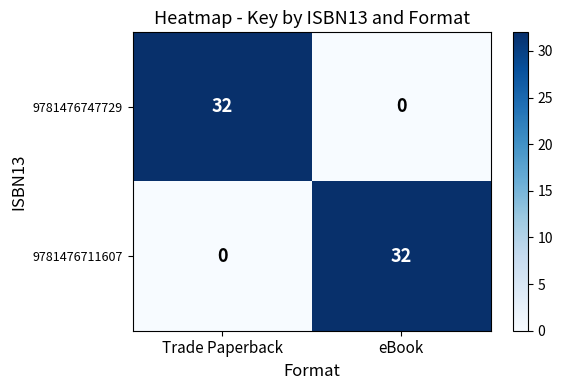

What is the sum of all 9781476747729 values?

32